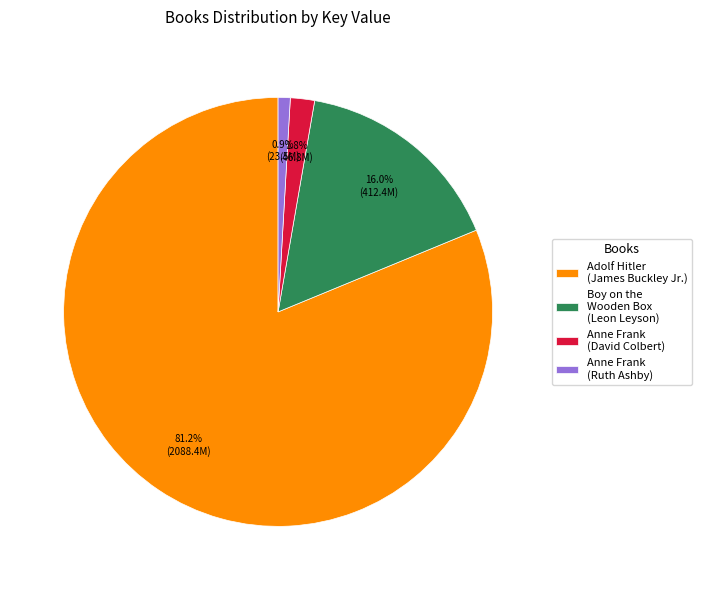

What portion of the pie excludes Boy on the Wooden Box (Leon Leyson)?

84.0%